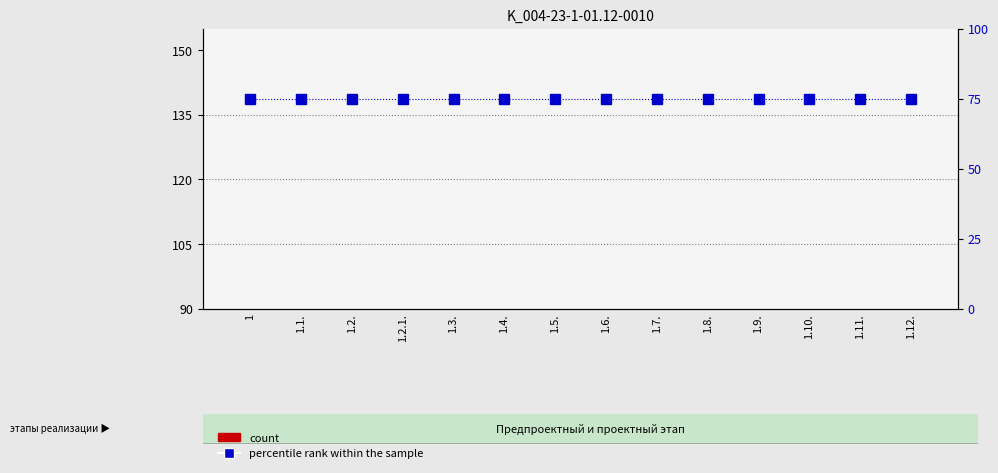

What is the total value across all series at 1.10.?

75